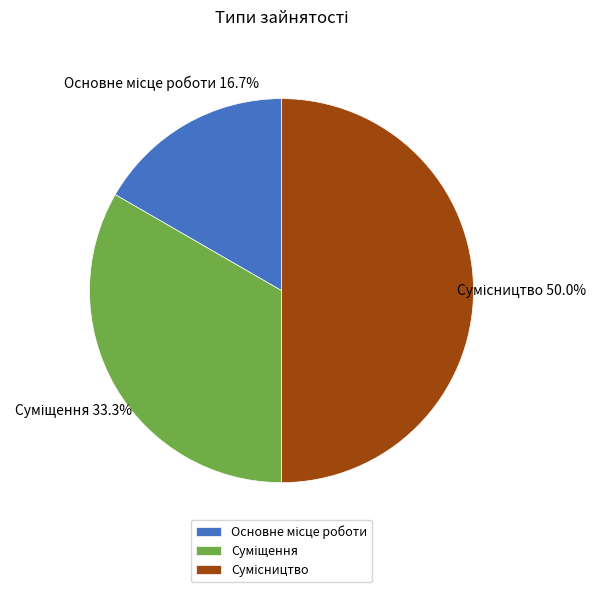

What is the largest slice in the pie chart?

Сумісництво